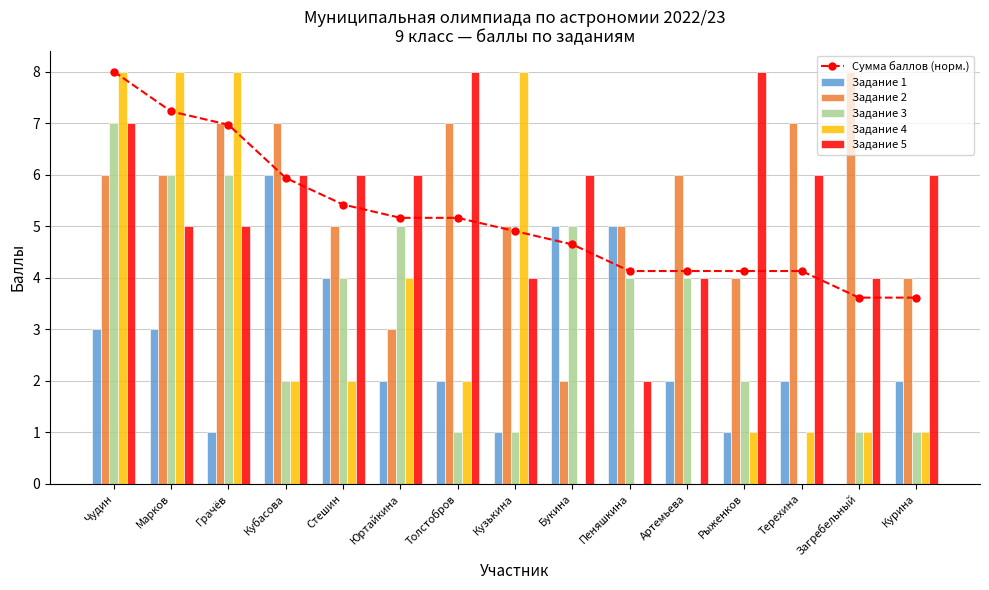

At Курина, list the series in order from largest to smallest.

Задание 5, Задание 2, Сумма баллов (норм.), Задание 1, Задание 3, Задание 4